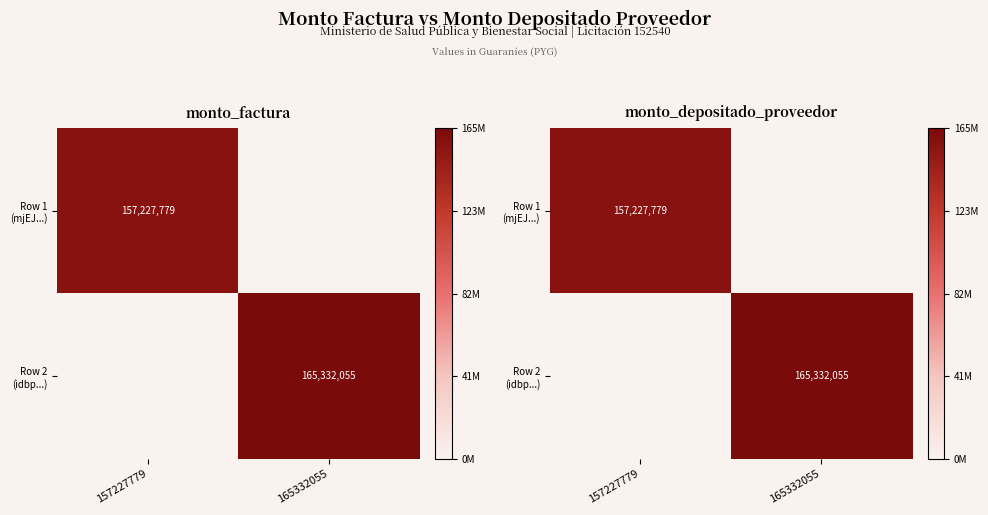

List the series in order of their overall mean, lowest first.

Row 1 (mjEJ...), Row 2 (idbp...)